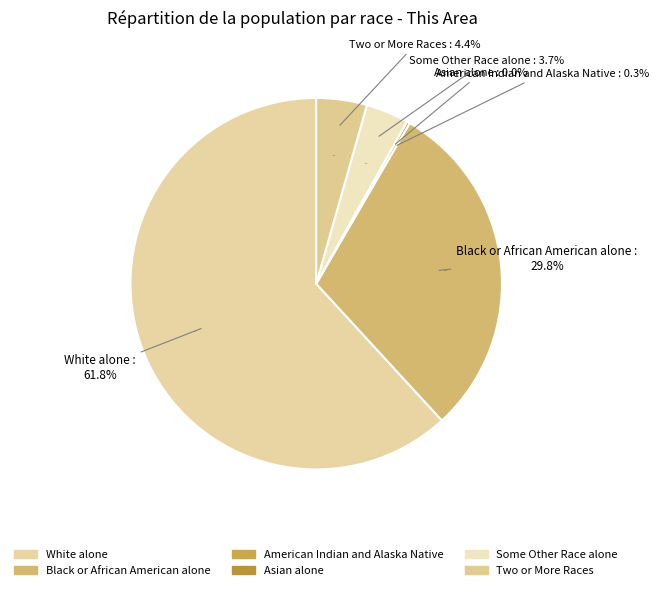

What is the largest slice in the pie chart?

White alone